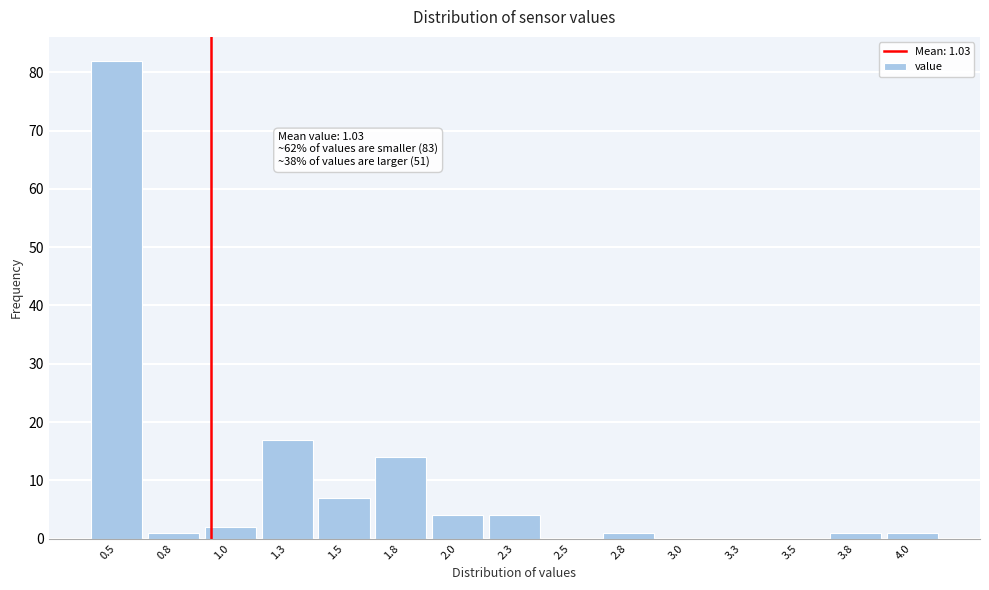

Reading right to left, transcribe all the data shown in this chart.

4.0=1	3.8=1	3.5=0	3.3=0	3.0=0	2.8=1	2.5=0	2.3=4	2.0=4	1.8=14	1.5=7	1.3=17	1.0=2	0.8=1	0.5=82